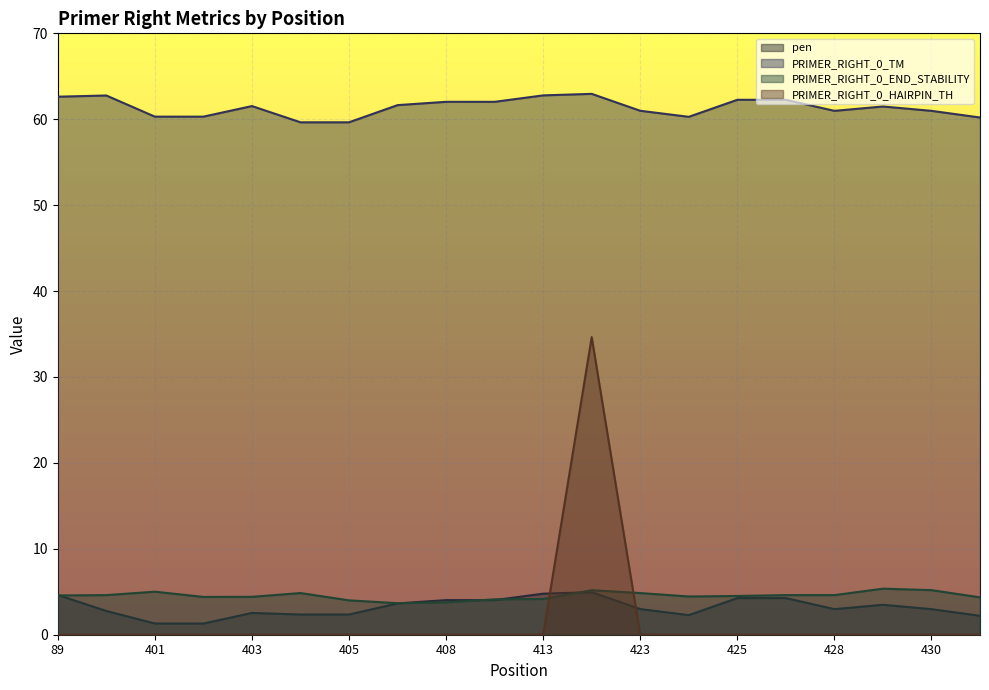

The value of PRIMER_RIGHT_0_TM at 429 is 61.5. True or false?

True